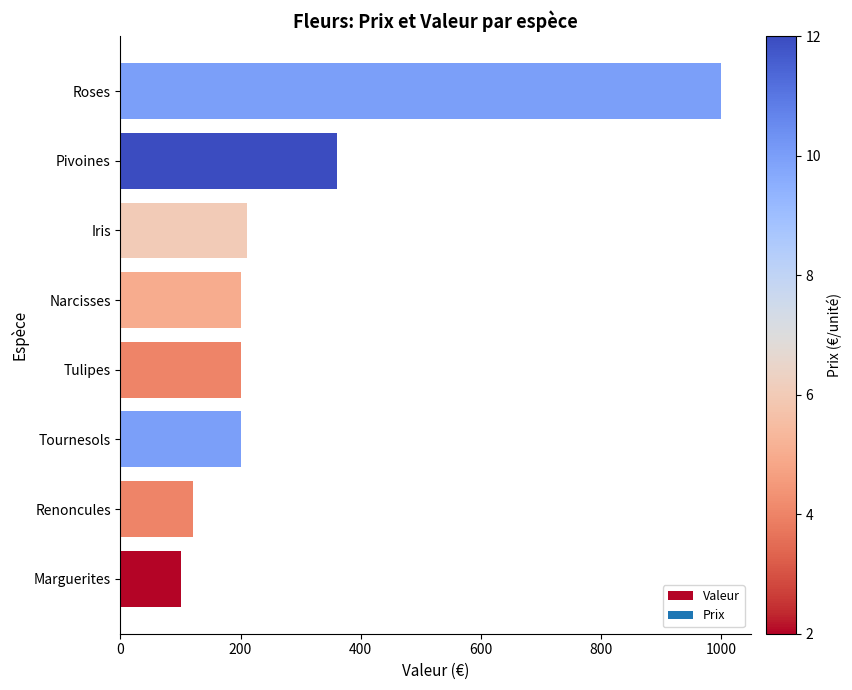

What is the sum of the values at Marguerites and Roses?

1100